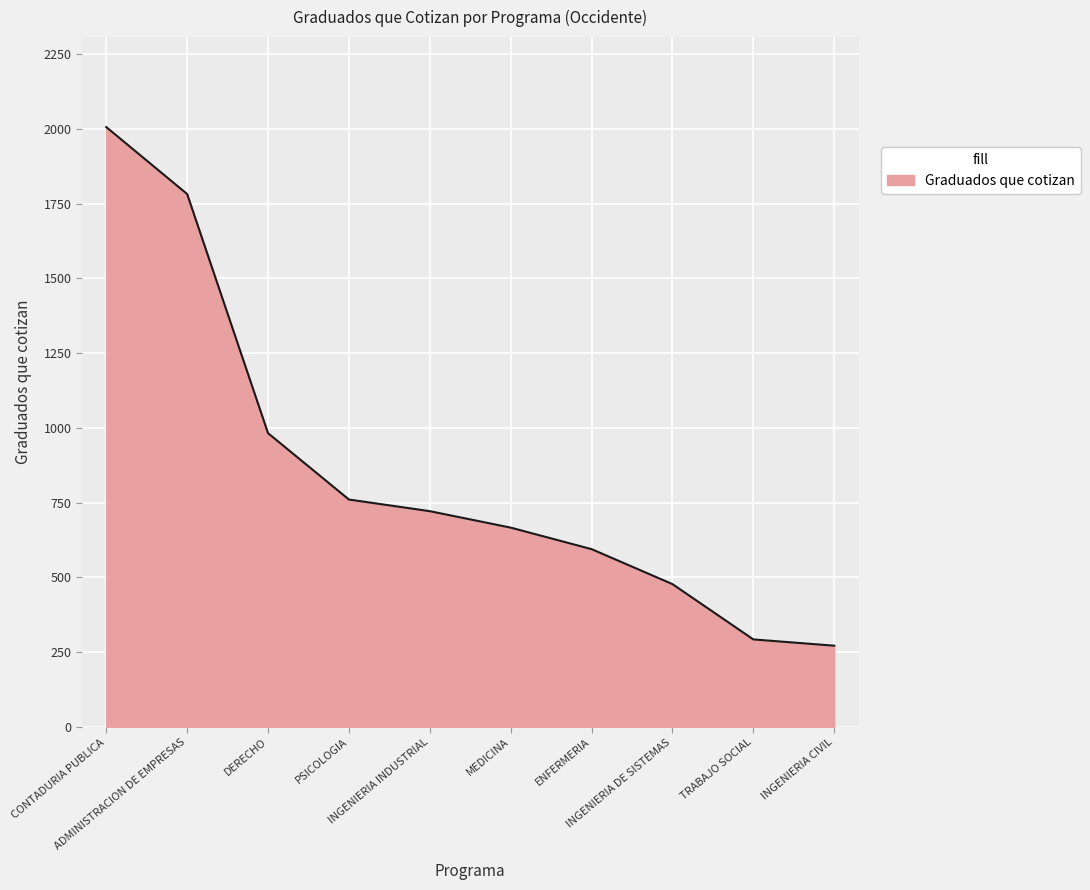

Which category has the lowest value across all series?

INGENIERIA CIVIL